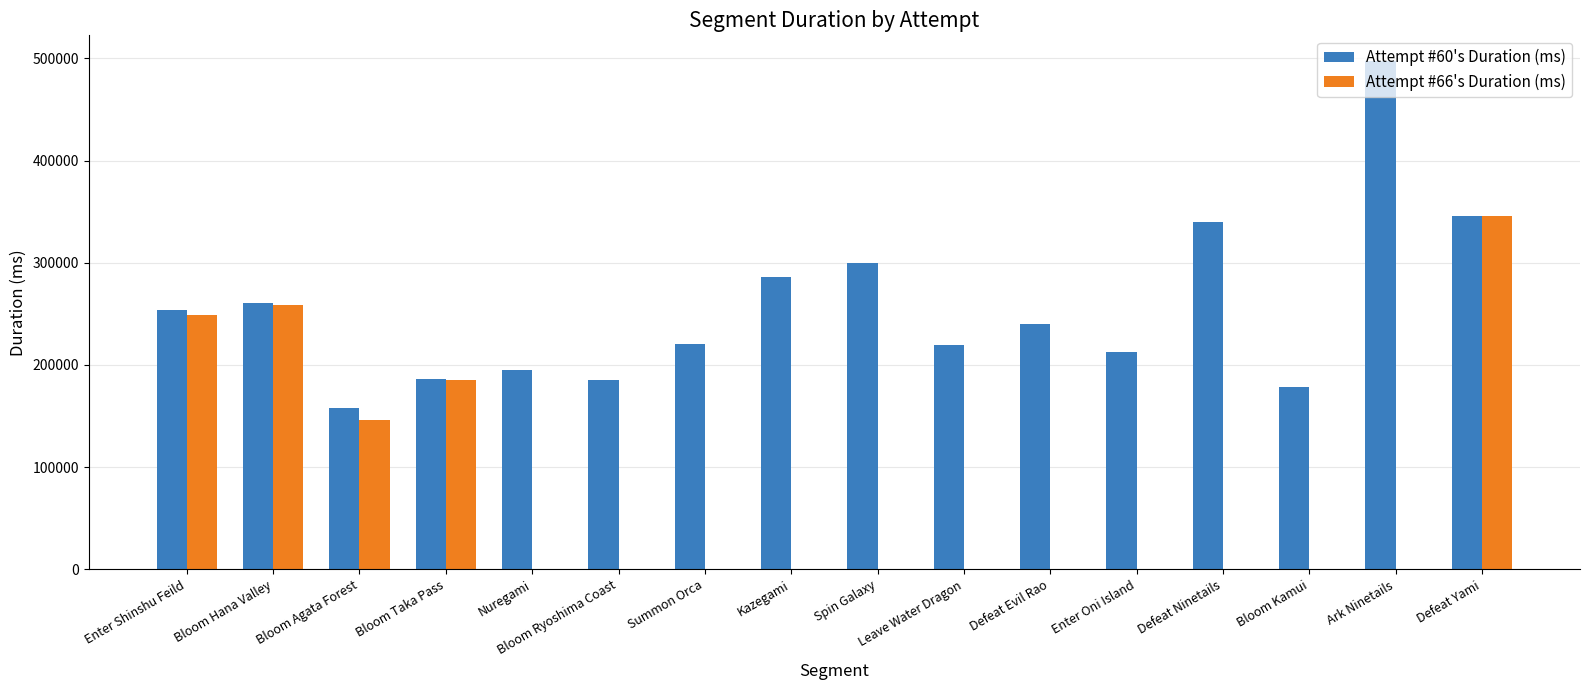

What is the greatest value displayed?

497670